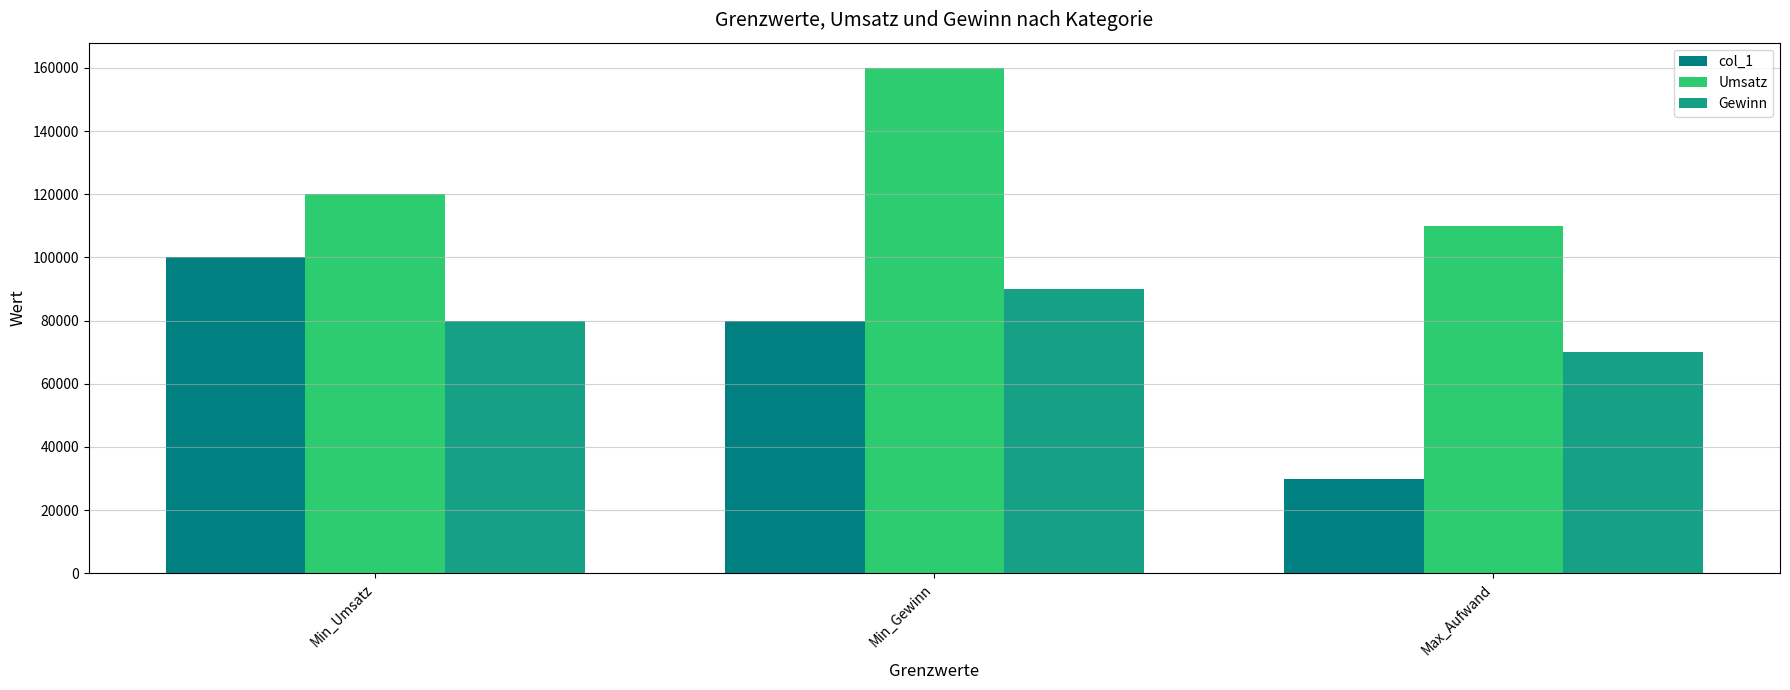

What is the sum of the Gewinn values at Max_Aufwand and Min_Gewinn?

160000